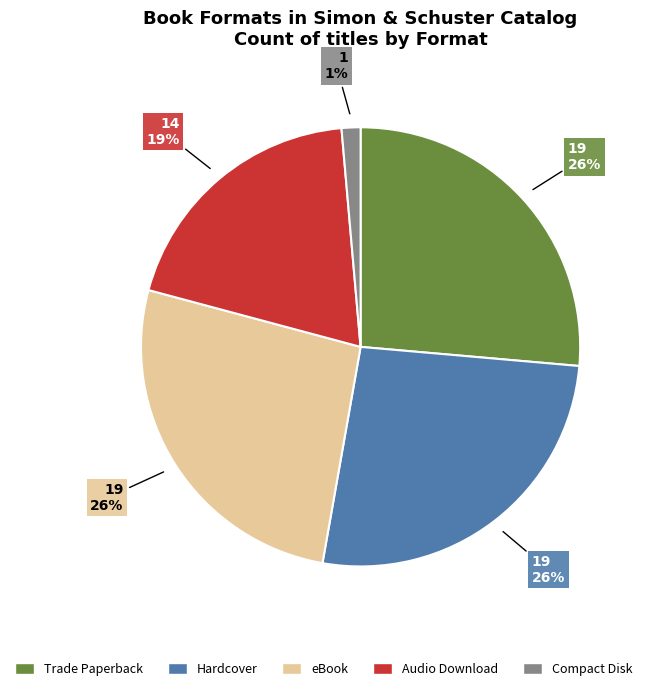

Is it true that Audio Download is 32% of the pie?

False